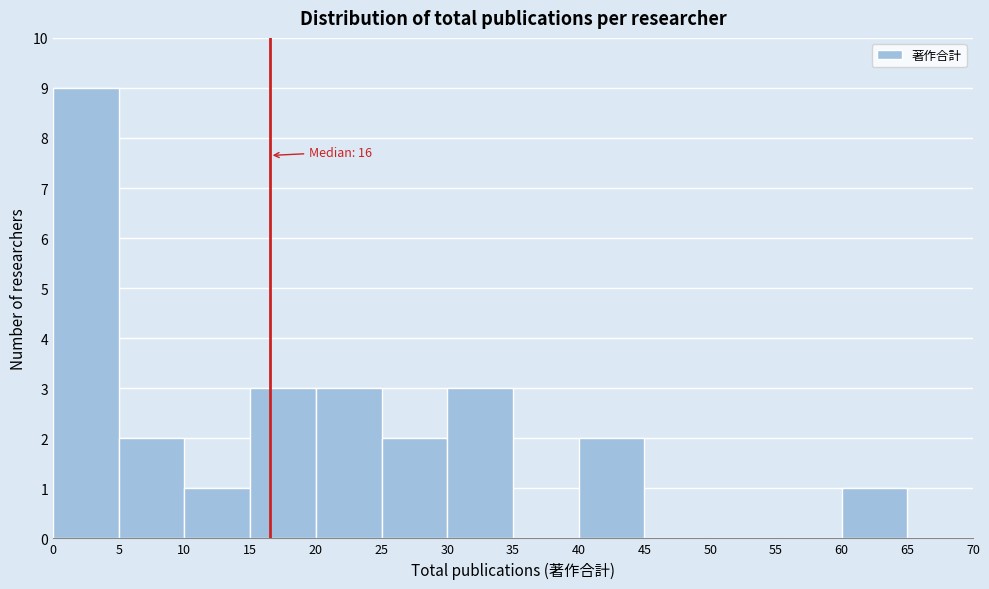

Which range on the x-axis has the tallest bar?

0 to 5